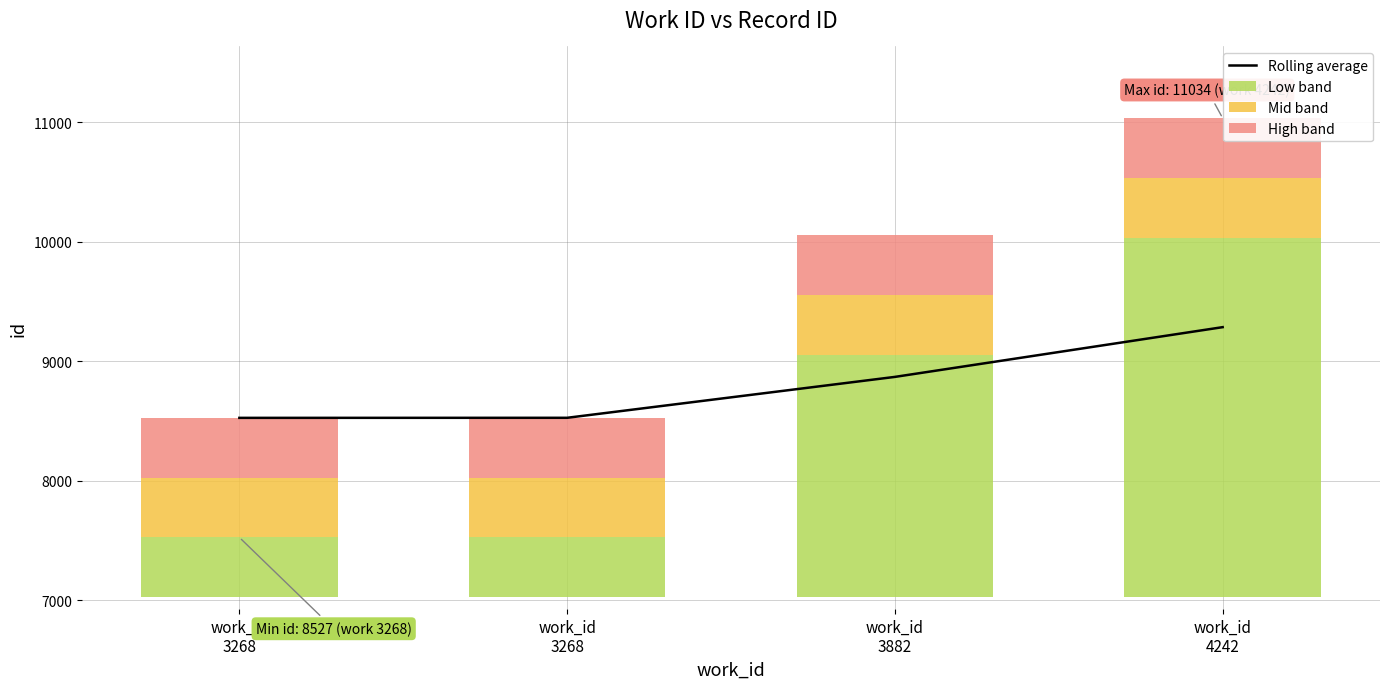

How many data points in Rolling average are less than 8869?

2